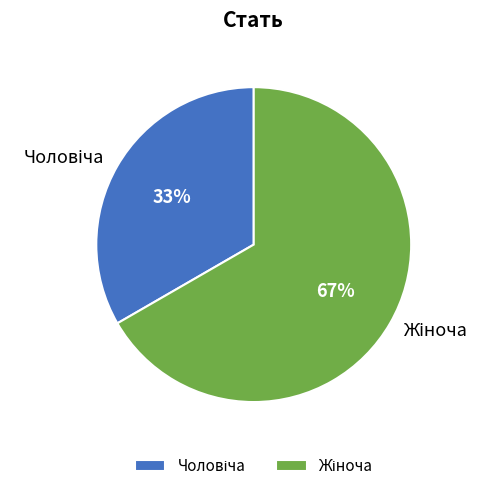

Is there any slice that represents more than half of the pie?

Yes